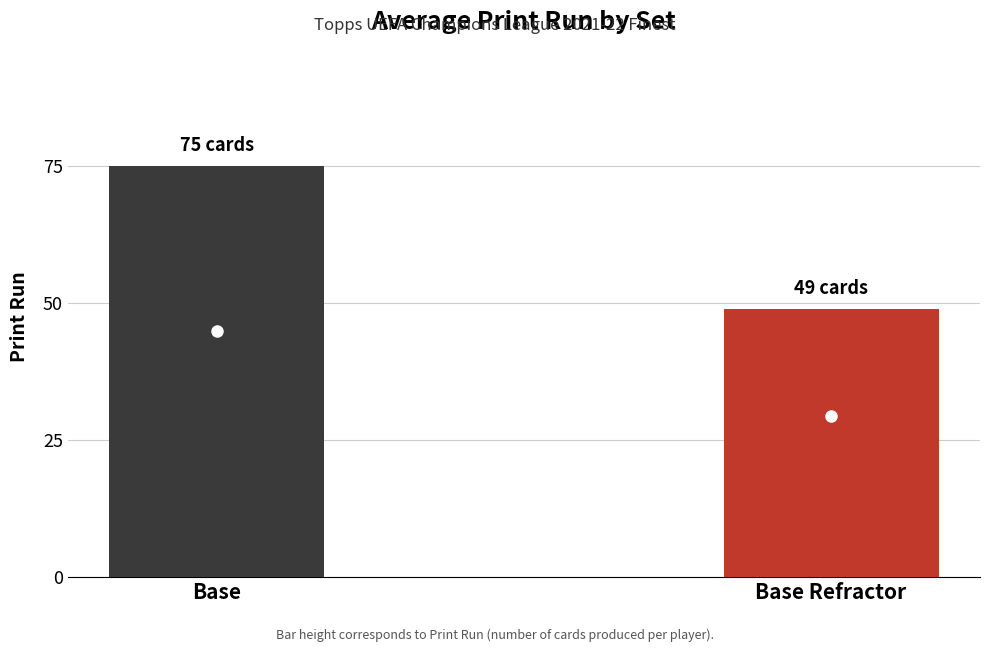

How many series are shown in this chart?

1